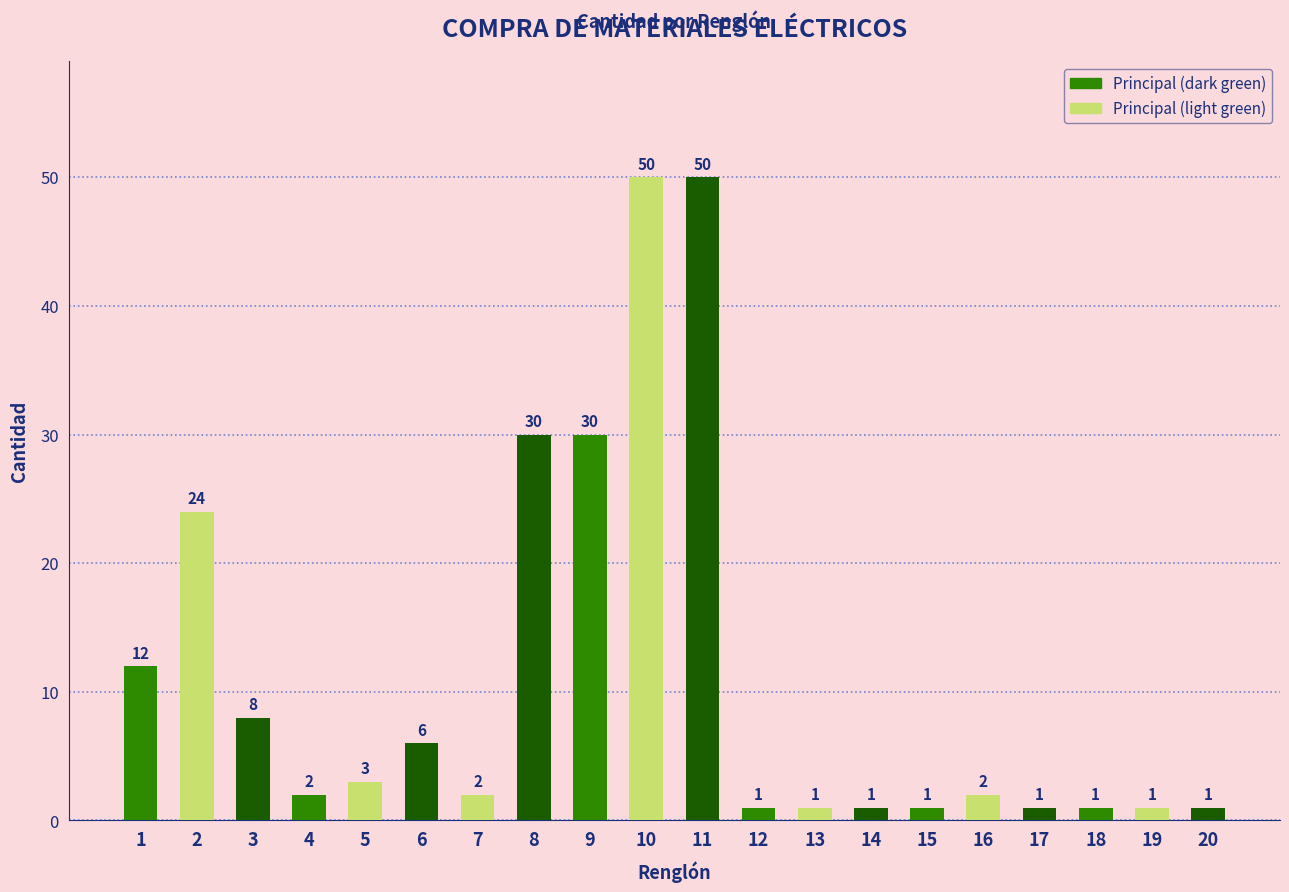

What is the value of the 14th bar from the left?

1